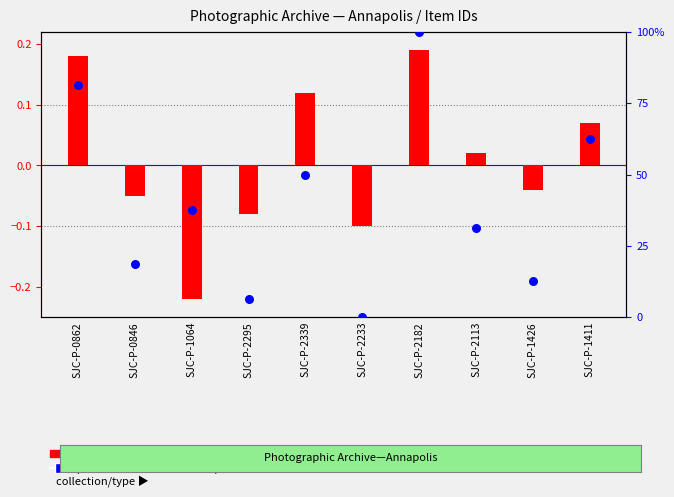

What is the total value across all series at SJC-P-1411?

0.7